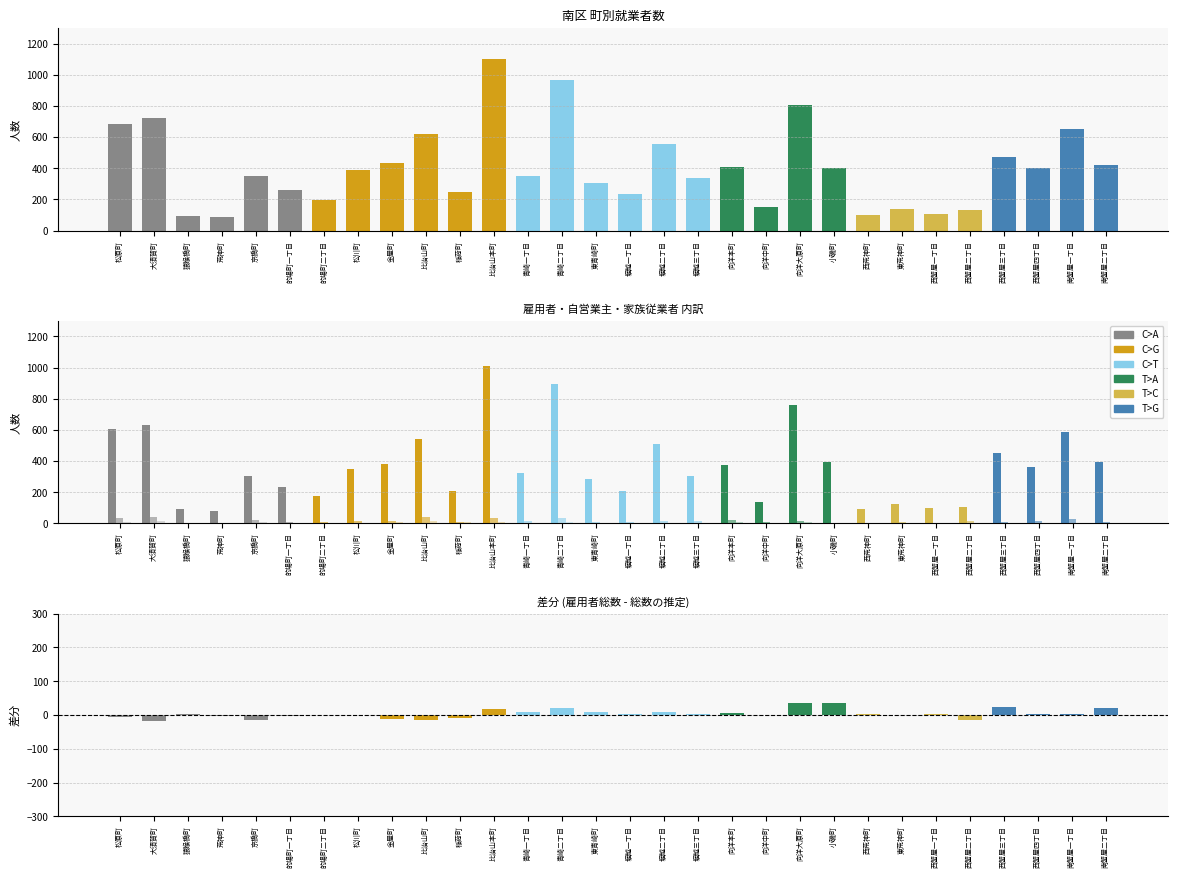

Reading left to right, extract all data points from this chart.

総数: 松原町=682	大須賀町=720	猿猴橋町=96	荒神町=90	京橋町=353	的場町一丁目=263	的場町二丁目=194	松川町=387	金屋町=436	比治山町=618	稲荷町=246	比治山本町=1103	青崎一丁目=350	青崎二丁目=968	東青崎町=306	堀越一丁目=232	堀越二丁目=553	堀越三丁目=339	向洋本町=411	向洋中町=150	向洋大原町=805	小磯町=402	西荒神町=97	東荒神町=139	西蟹屋一丁目=107	西蟹屋二丁目=132	西蟹屋三丁目=474	西蟹屋四丁目=402	南蟹屋一丁目=653	南蟹屋二丁目=418
雇用者_総数: 松原町=606	大須賀町=630	猿猴橋町=90	荒神町=79	京橋町=302	的場町一丁目=234	的場町二丁目=174	松川町=347	金屋町=380	比治山町=540	稲荷町=211	比治山本町=1011	青崎一丁目=325	青崎二丁目=892	東青崎町=285	堀越一丁目=210	堀越二丁目=507	堀越三丁目=307	向洋本町=374	向洋中町=135	向洋大原町=760	小磯町=397	西荒神町=91	東荒神町=124	西蟹屋一丁目=99	西蟹屋二丁目=103	西蟹屋三丁目=449	西蟹屋四丁目=363	南蟹屋一丁目=589	南蟹屋二丁目=396
雇用者_男: 松原町=342	大須賀町=314	猿猴橋町=60	荒神町=36	京橋町=172	的場町一丁目=124	的場町二丁目=93	松川町=193	金屋町=220	比治山町=268	稲荷町=112	比治山本町=570	青崎一丁目=175	青崎二丁目=477	東青崎町=150	堀越一丁目=124	堀越二丁目=280	堀越三丁目=181	向洋本町=206	向洋中町=81	向洋大原町=593	小磯町=339	西荒神町=44	東荒神町=60	西蟹屋一丁目=66	西蟹屋二丁目=49	西蟹屋三丁目=206	西蟹屋四丁目=224	南蟹屋一丁目=305	南蟹屋二丁目=234
雇用者_女: 松原町=264	大須賀町=316	猿猴橋町=30	荒神町=43	京橋町=130	的場町一丁目=110	的場町二丁目=81	松川町=154	金屋町=160	比治山町=272	稲荷町=99	比治山本町=441	青崎一丁目=150	青崎二丁目=415	東青崎町=135	堀越一丁目=86	堀越二丁目=227	堀越三丁目=126	向洋本町=168	向洋中町=54	向洋大原町=167	小磯町=58	西荒神町=47	東荒神町=64	西蟹屋一丁目=33	西蟹屋二丁目=54	西蟹屋三丁目=243	西蟹屋四丁目=139	南蟹屋一丁目=284	南蟹屋二丁目=162
自営業主_男: 松原町=34	大須賀町=39	猿猴橋町=2	荒神町=3	京橋町=23	的場町一丁目=10	的場町二丁目=10	松川町=14	金屋町=16	比治山町=41	稲荷町=11	比治山本町=34	青崎一丁目=14	青崎二丁目=36	東青崎町=6	堀越一丁目=8	堀越二丁目=16	堀越三丁目=13	向洋本町=19	向洋中町=8	向洋大原町=16	小磯町=0	西荒神町=3	東荒神町=7	西蟹屋一丁目=3	西蟹屋二丁目=17	西蟹屋三丁目=9	西蟹屋四丁目=17	南蟹屋一丁目=28	南蟹屋二丁目=11
家族従業者_女: 松原町=11	大須賀町=16	猿猴橋町=0	荒神町=2	京橋町=9	的場町一丁目=4	的場町二丁目=3	松川町=4	金屋町=6	比治山町=14	稲荷町=6	比治山本町=6	青崎一丁目=2	青崎二丁目=7	東青崎町=2	堀越一丁目=4	堀越二丁目=4	堀越三丁目=5	向洋本町=6	向洋中町=2	向洋大原町=6	小磯町=0	西荒神町=0	東荒神町=4	西蟹屋一丁目=2	西蟹屋二丁目=5	西蟹屋三丁目=2	西蟹屋四丁目=2	南蟹屋一丁目=2	南蟹屋二丁目=2